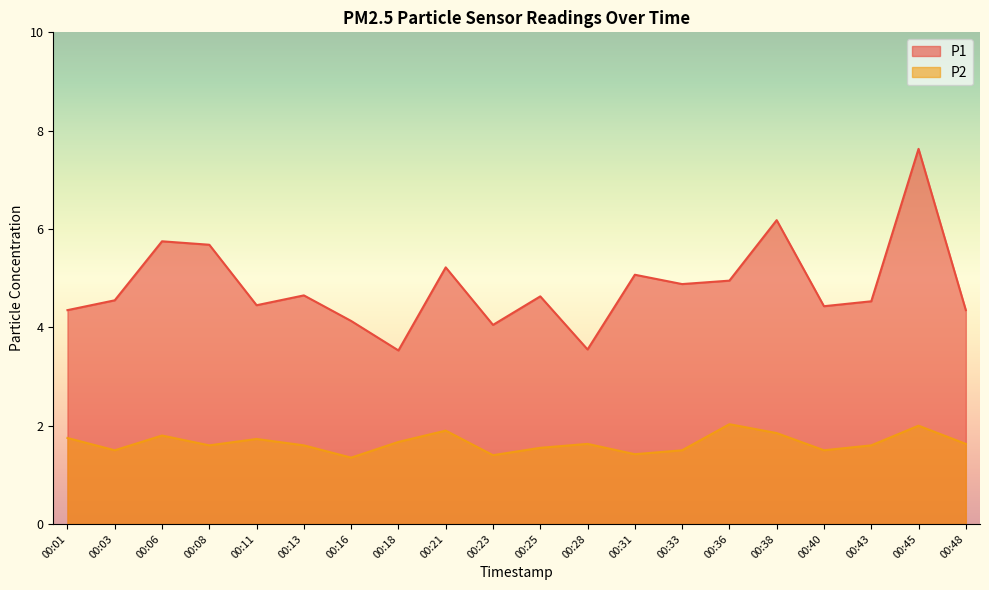

What is the smallest value displayed?

1.4